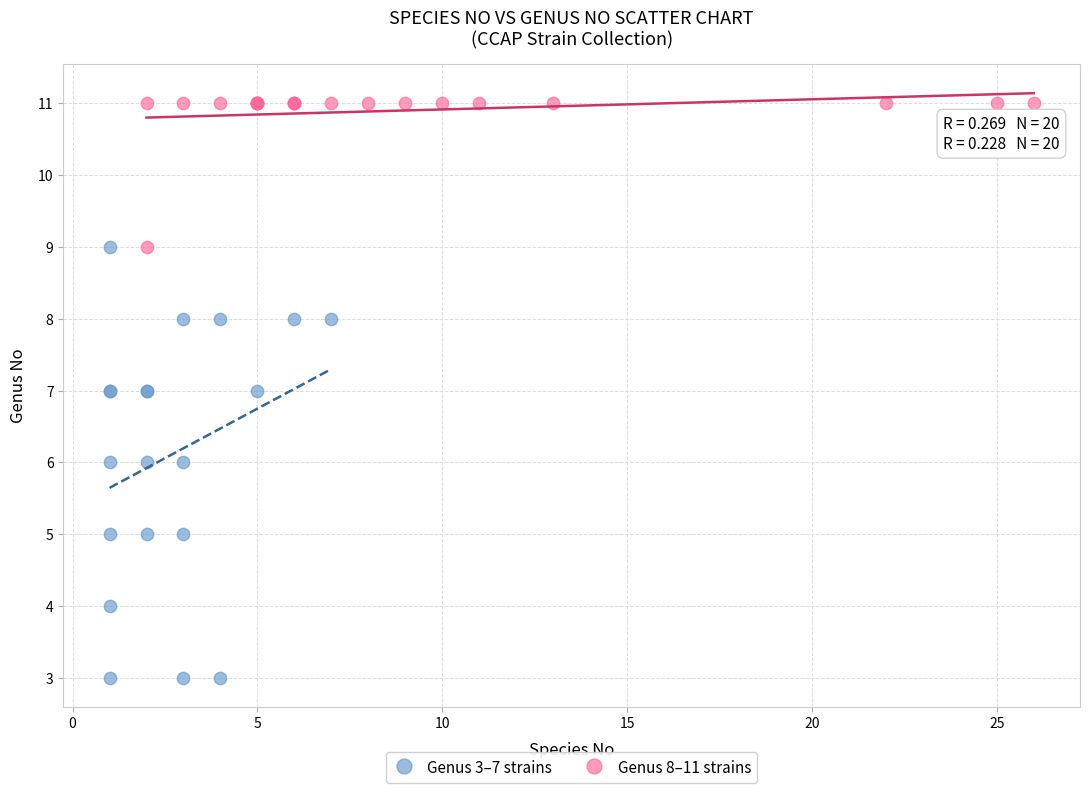

Which series contains the highest Y value?

Genus 8–11 strains